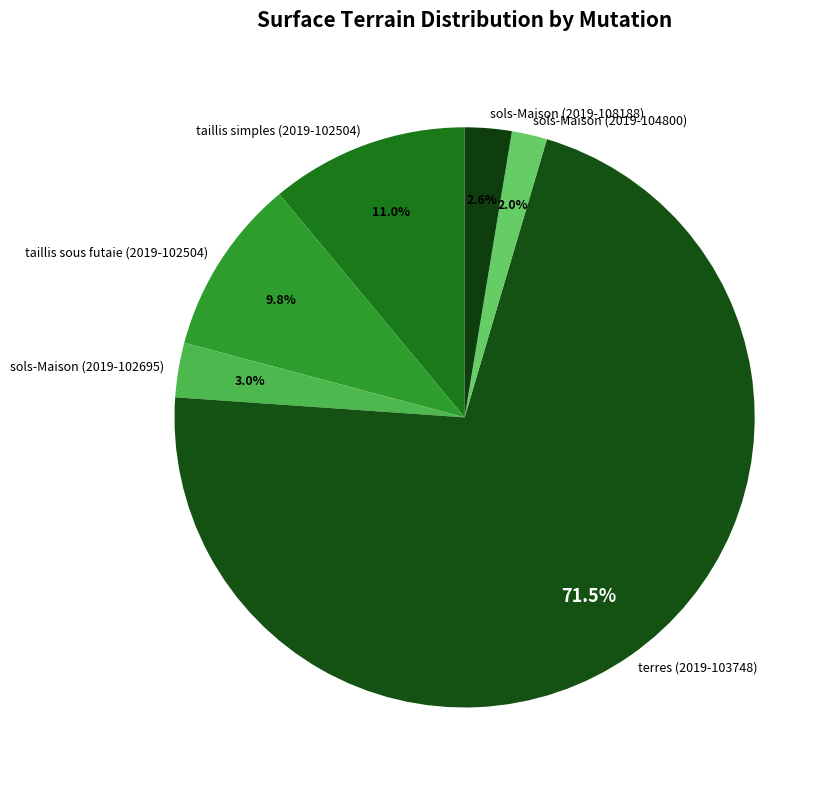

To the nearest percent, what is the average slice percentage?

17%